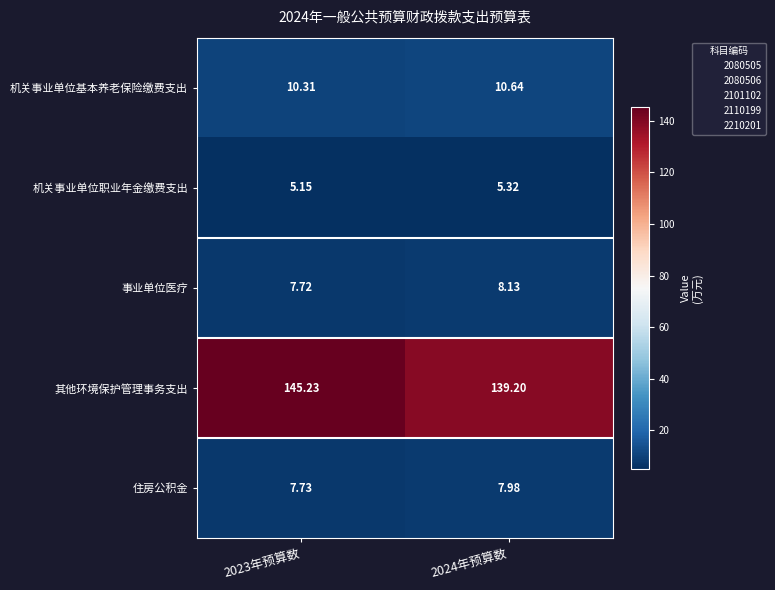

At 2024年预算数, list the series in order from largest to smallest.

其他环境保护管理事务支出, 机关事业单位基本养老保险缴费支出, 事业单位医疗, 住房公积金, 机关事业单位职业年金缴费支出